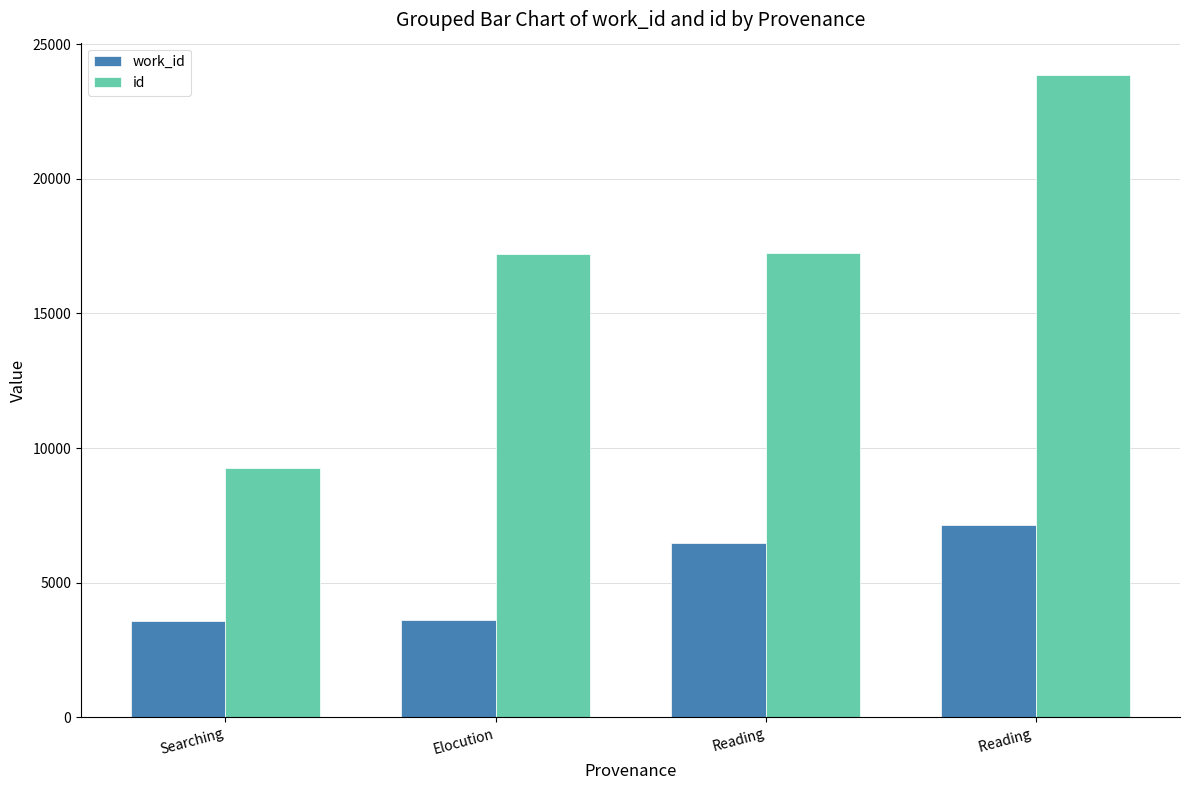

Which series has the largest total across all categories?

id